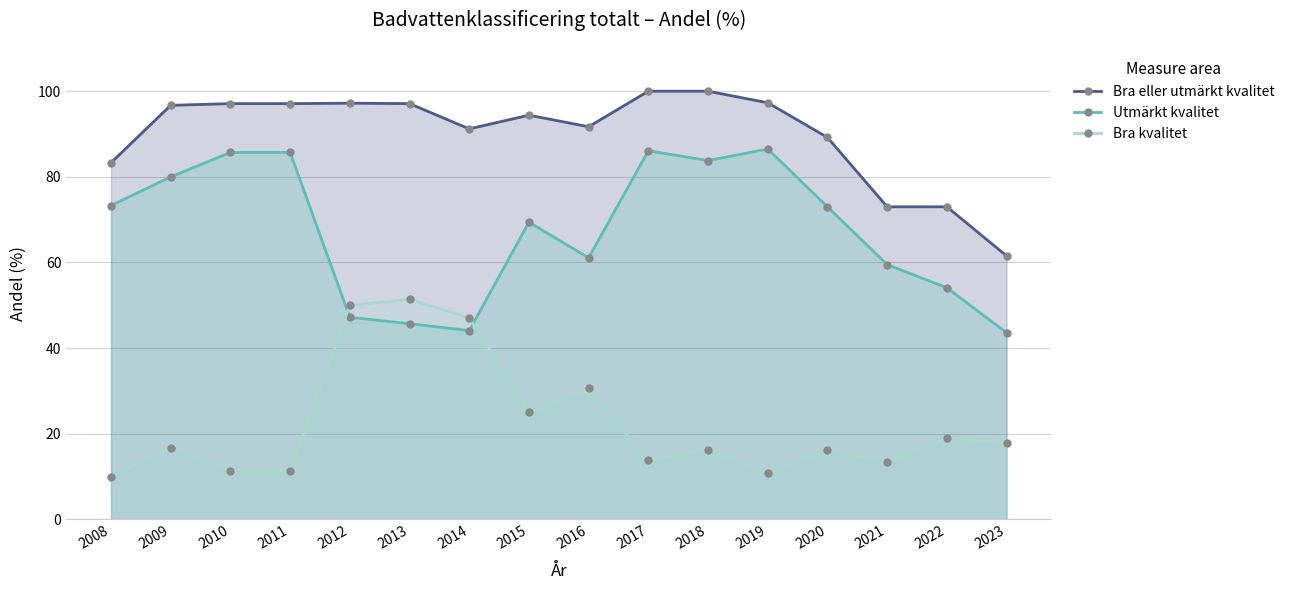

Is it true that Bra eller utmärkt kvalitet equals 153.2 at 2012?

False